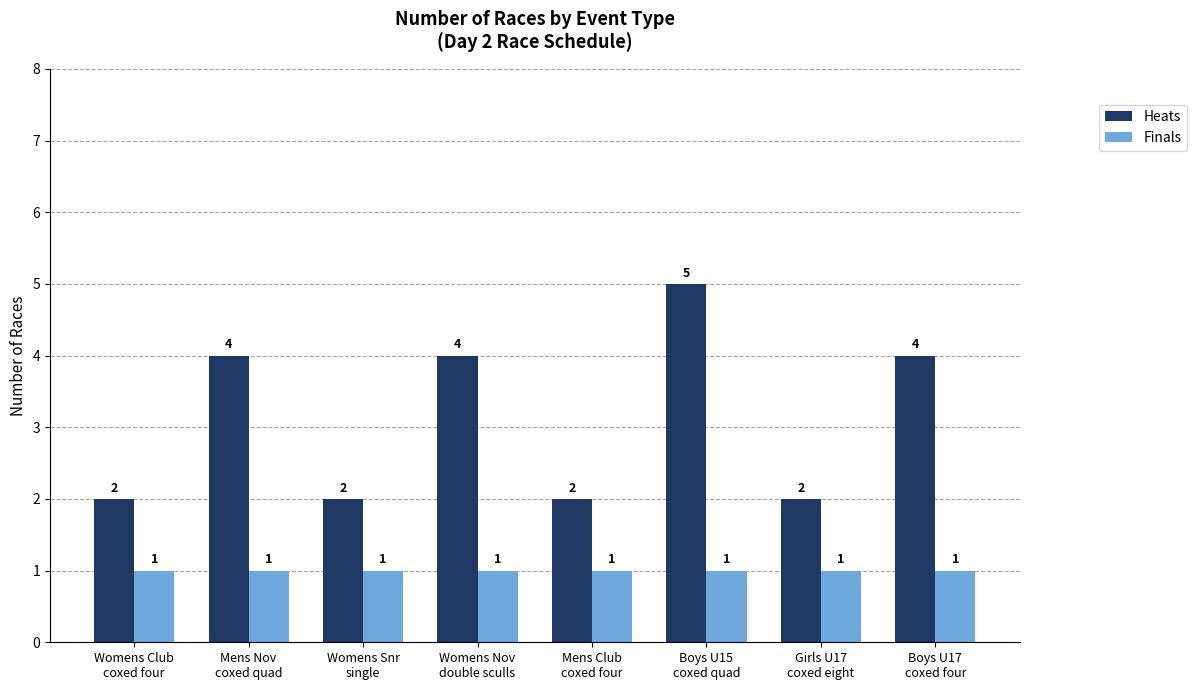

At Mens Club
coxed four, list the series in order from smallest to largest.

Finals, Heats